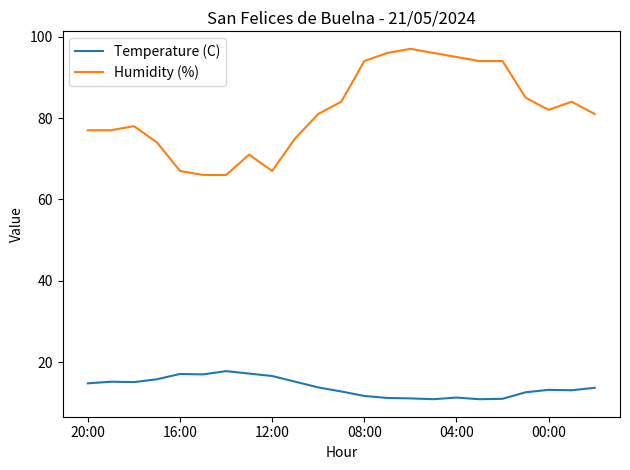

What is the difference between the maximum and minimum values in the Humidity (%) series?

31.0